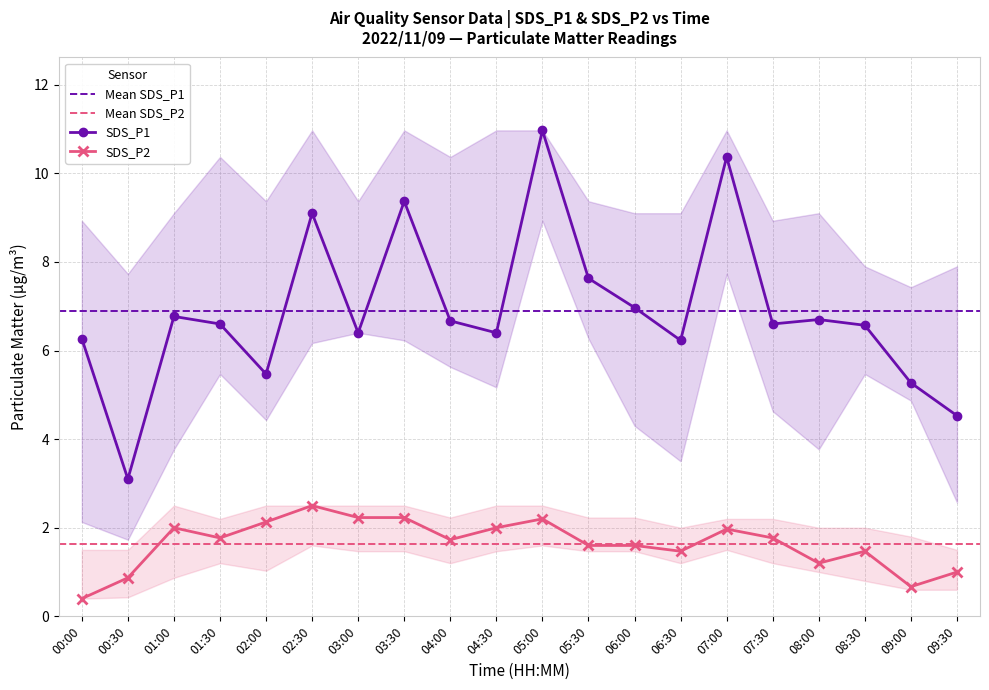

What is the value of the SDS_P2 point at the 19th from the left?

0.7